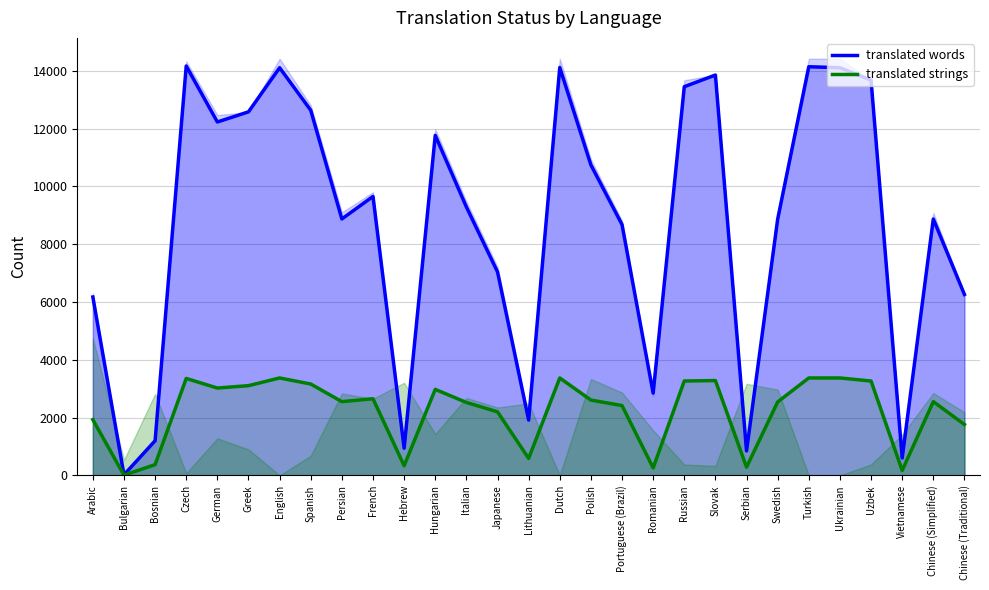

Where does the translated words series first go above 9286?

Czech